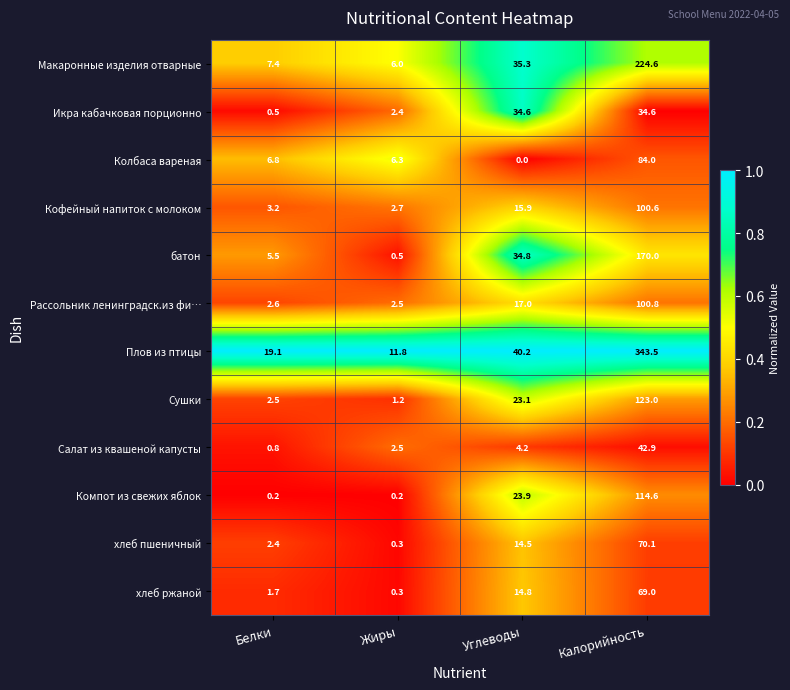

The value of Сушки at Белки is 3.8. True or false?

False